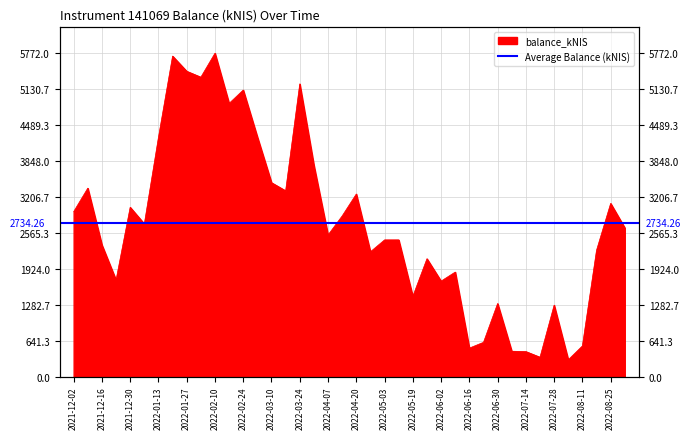

What is the ratio of the value at 2022-06-02 to the value at 2022-02-10?

0.3